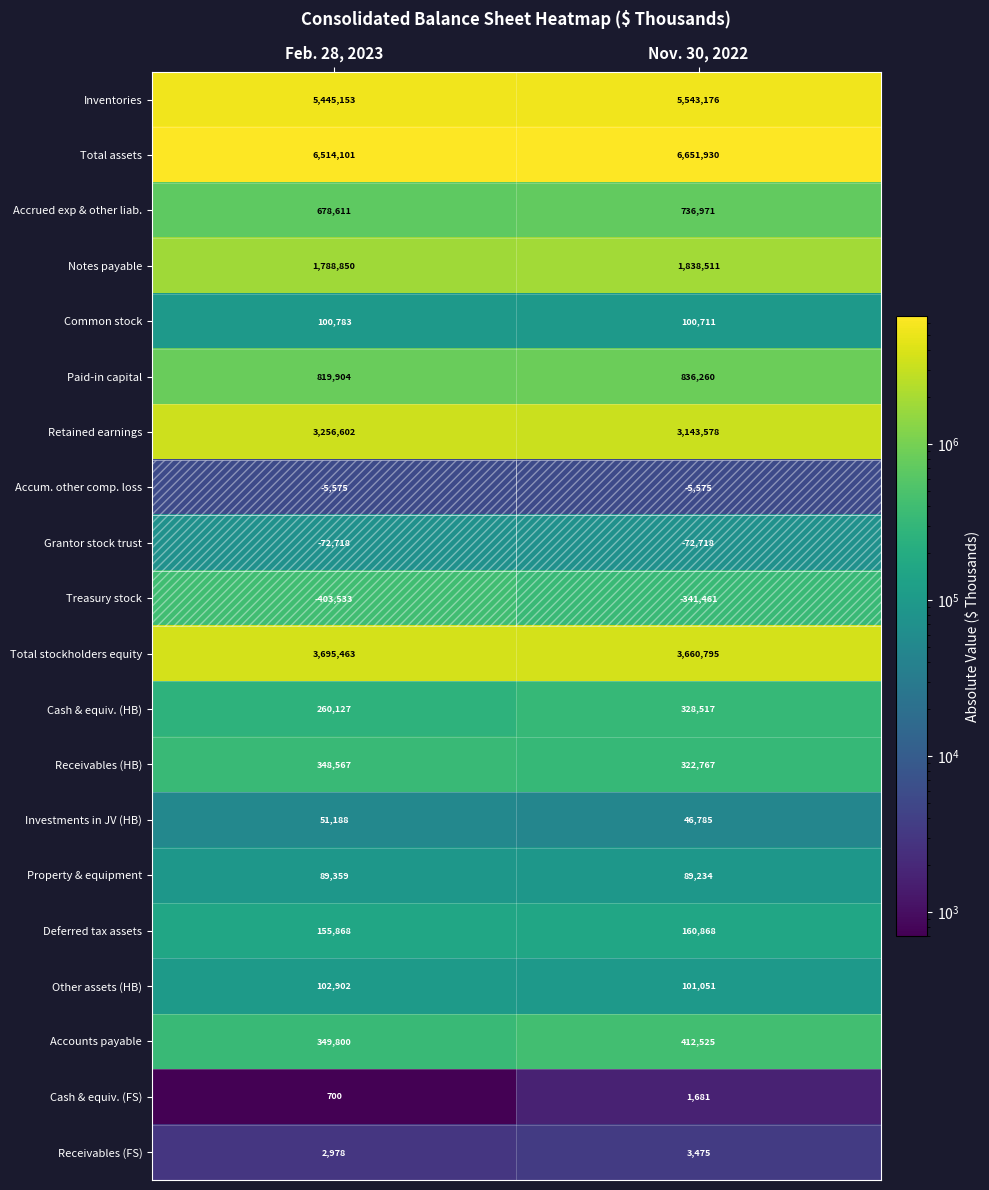

How many categories are shown in the chart?

2